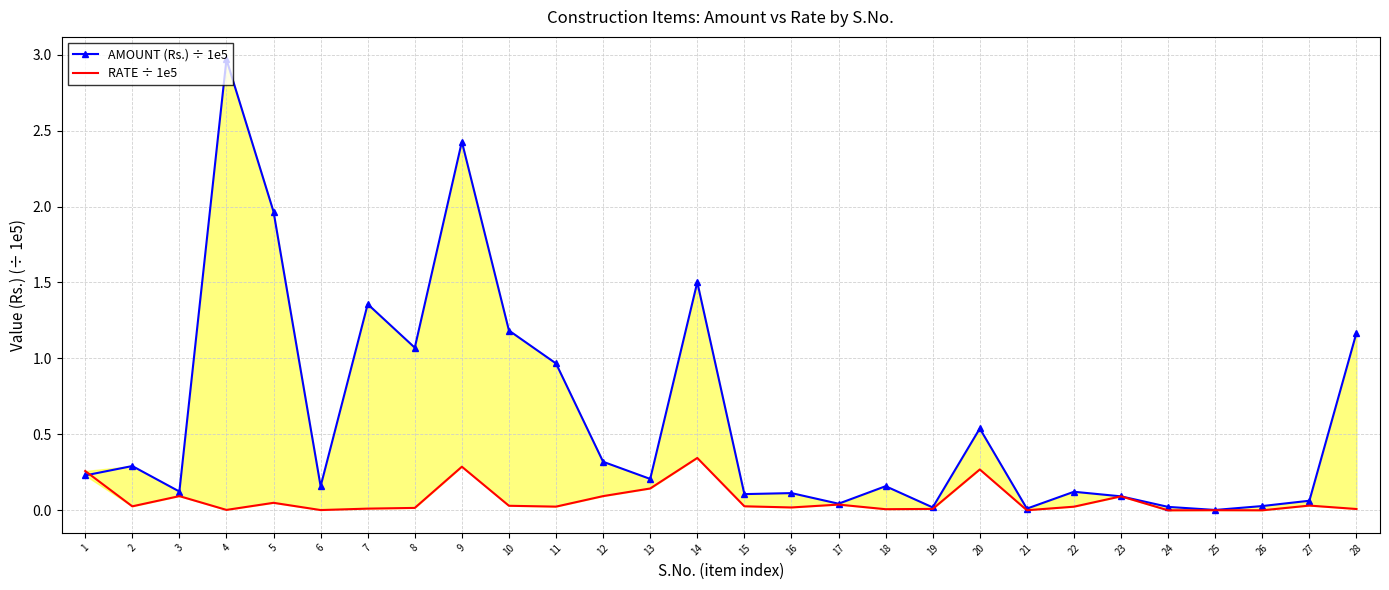

Count the number of data series in this chart.

2